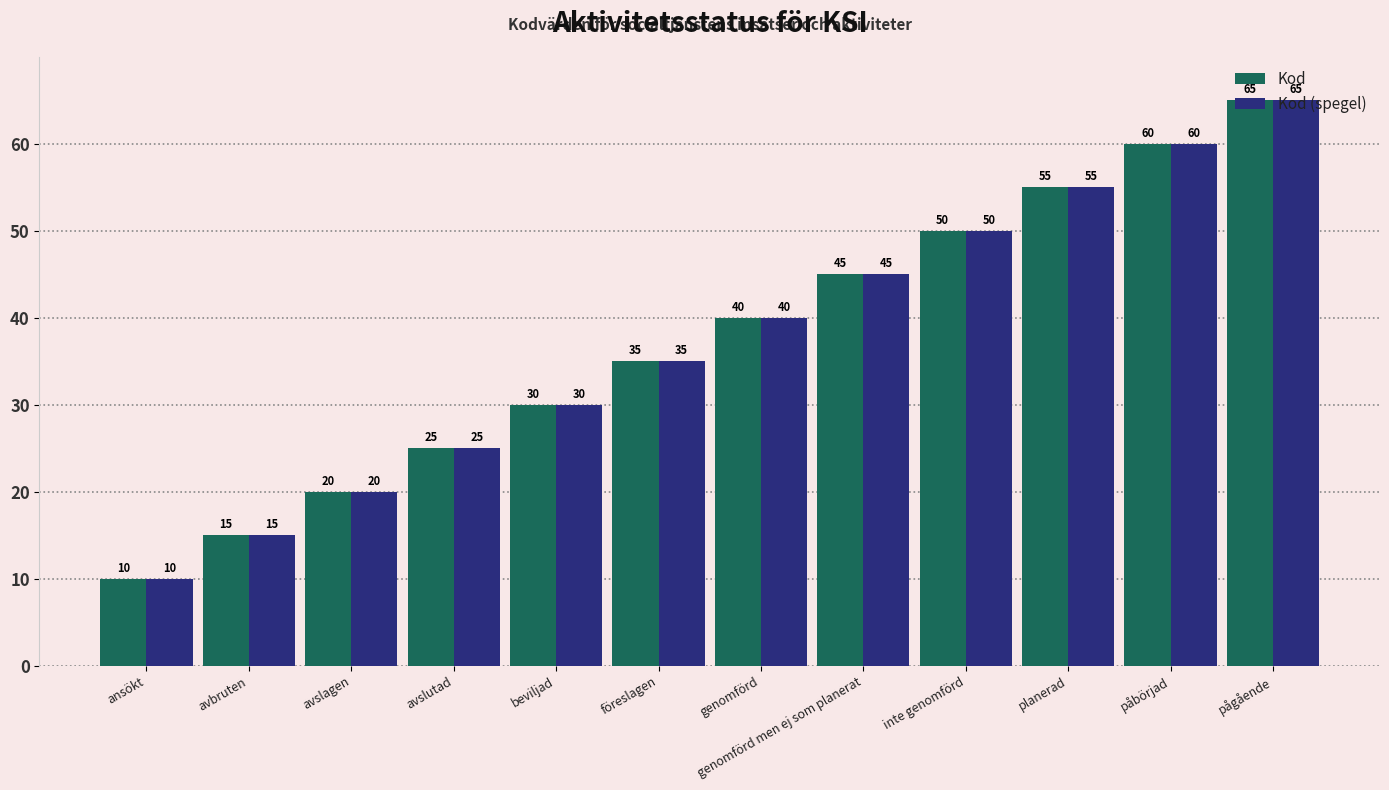

What is the total value across all series at pågående?

130